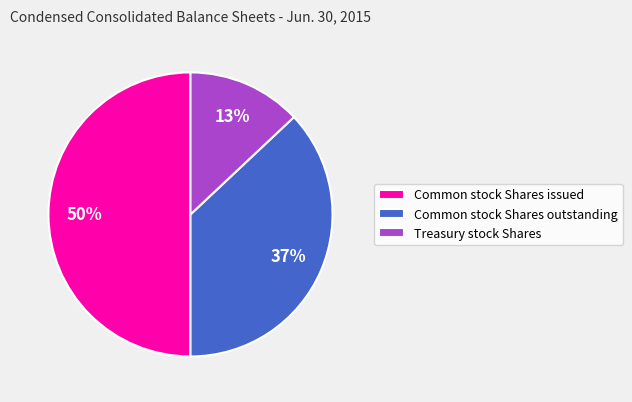

Approximately how many times larger is the value at Common stock Shares outstanding compared to Common stock Shares issued?

0.7